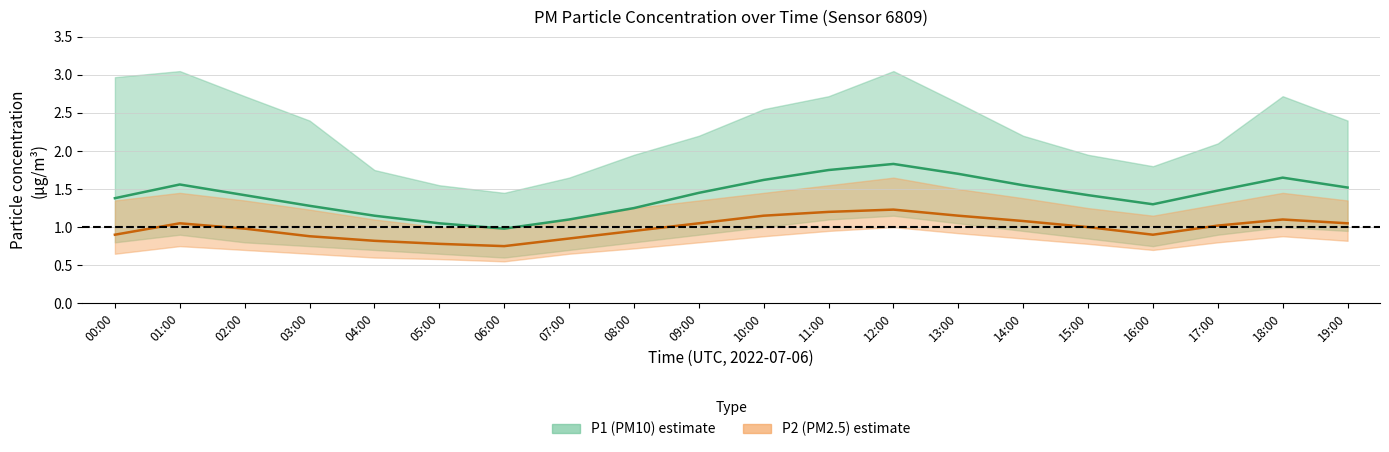

Which category has the lowest value across all series?

06:00